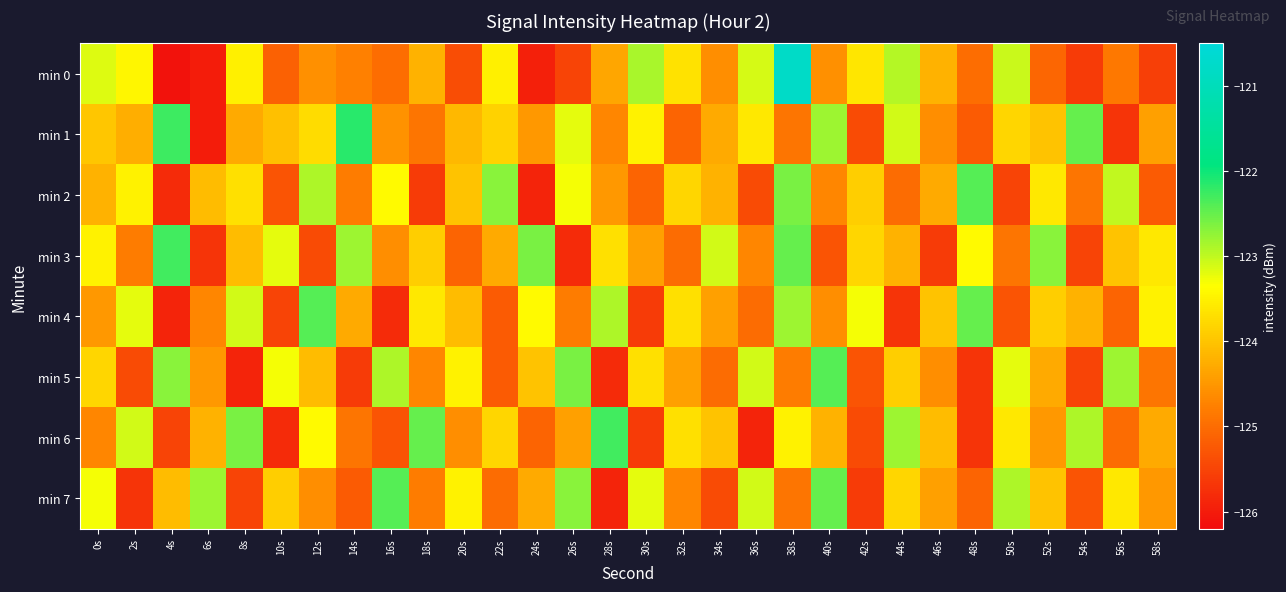

How many data points does each series have?

30